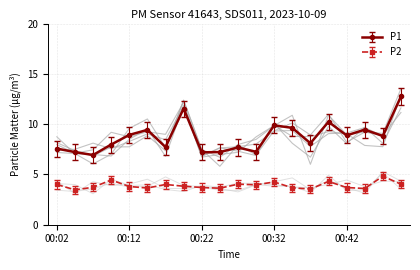

True or false: P2 has more than 1 interior local peaks.

True